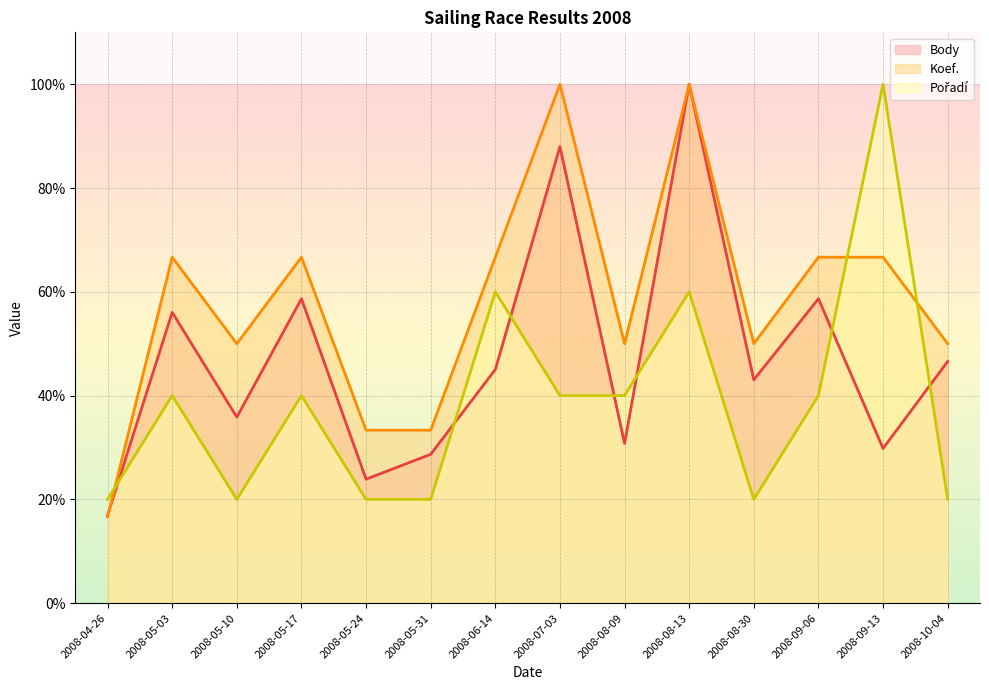

At which category does Koef. reach its first local peak?

2008-05-03